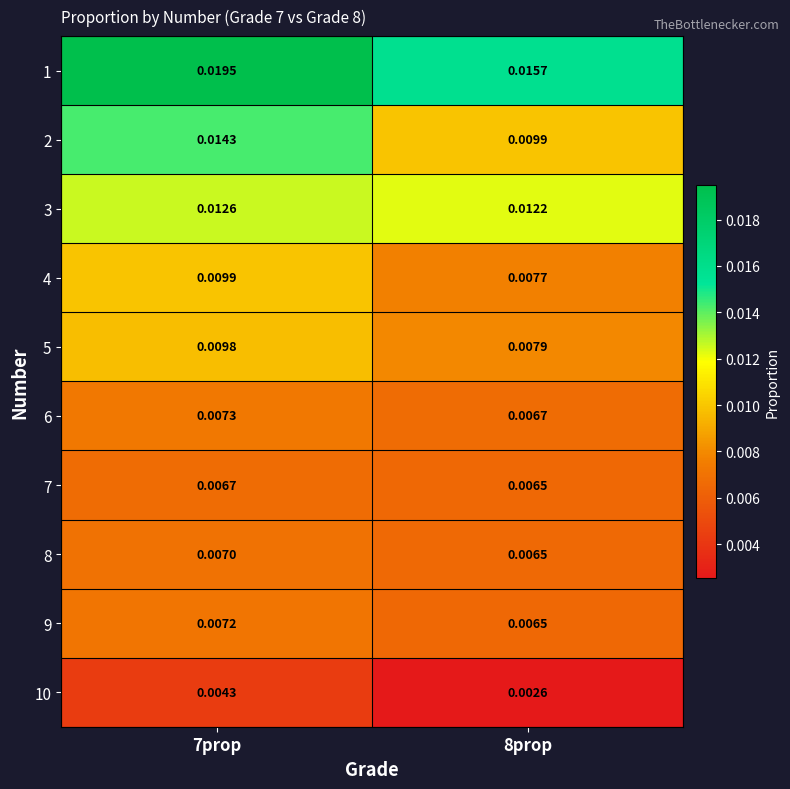

Is the value of 4 at 7prop greater than the value of 8 at 8prop?

Yes